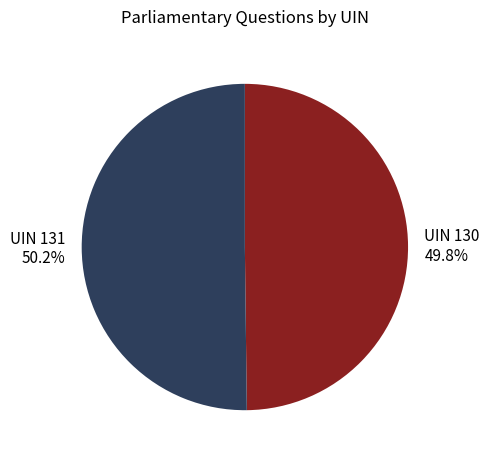

Is there a majority slice in this chart?

Yes